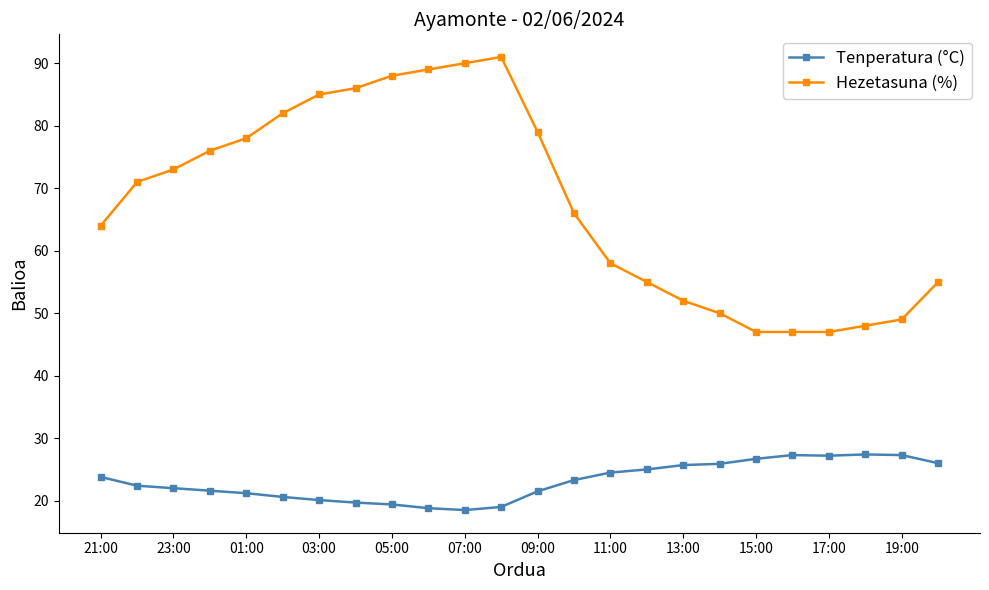

What is the average value of the Tenperatura (°C) series?

23.1